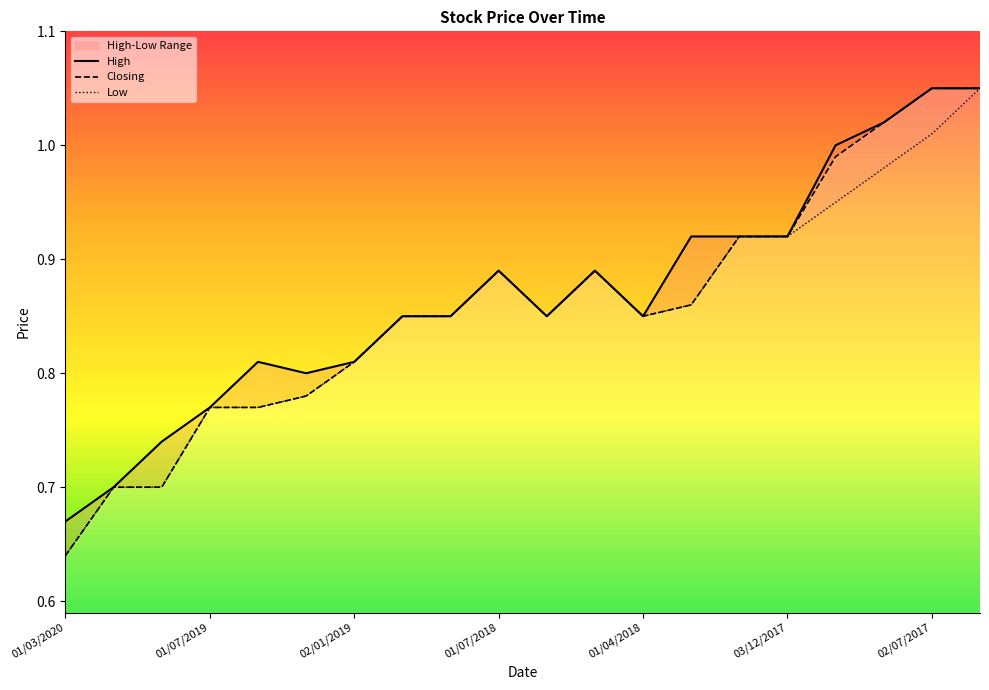

What is the sum of all High values?

17.4